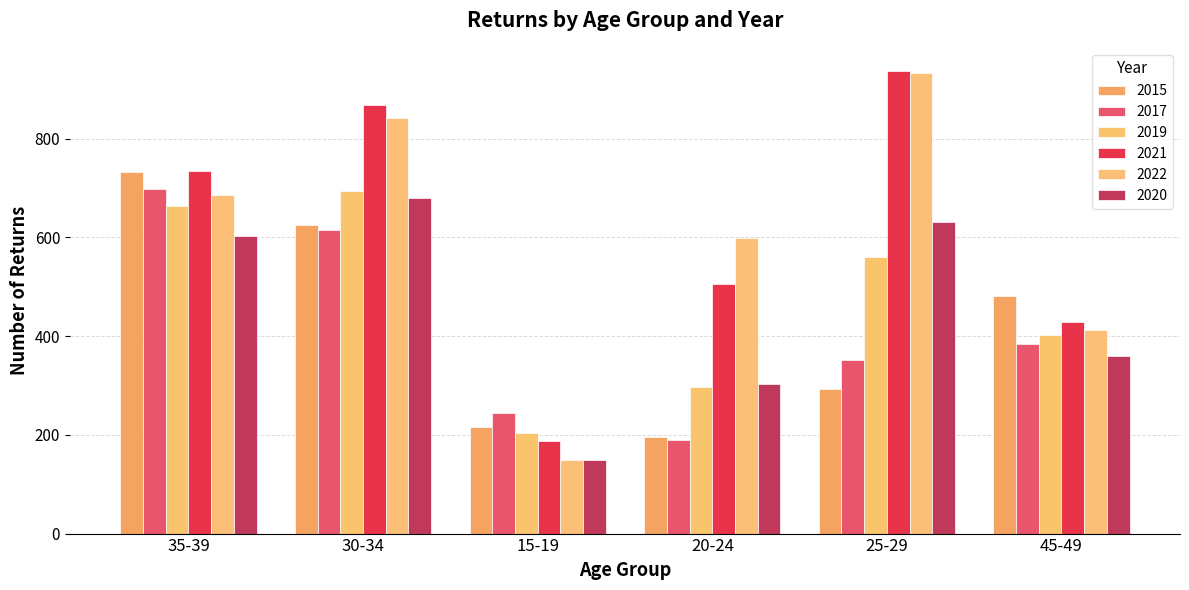

At which label does 2019 reach its peak?

30-34